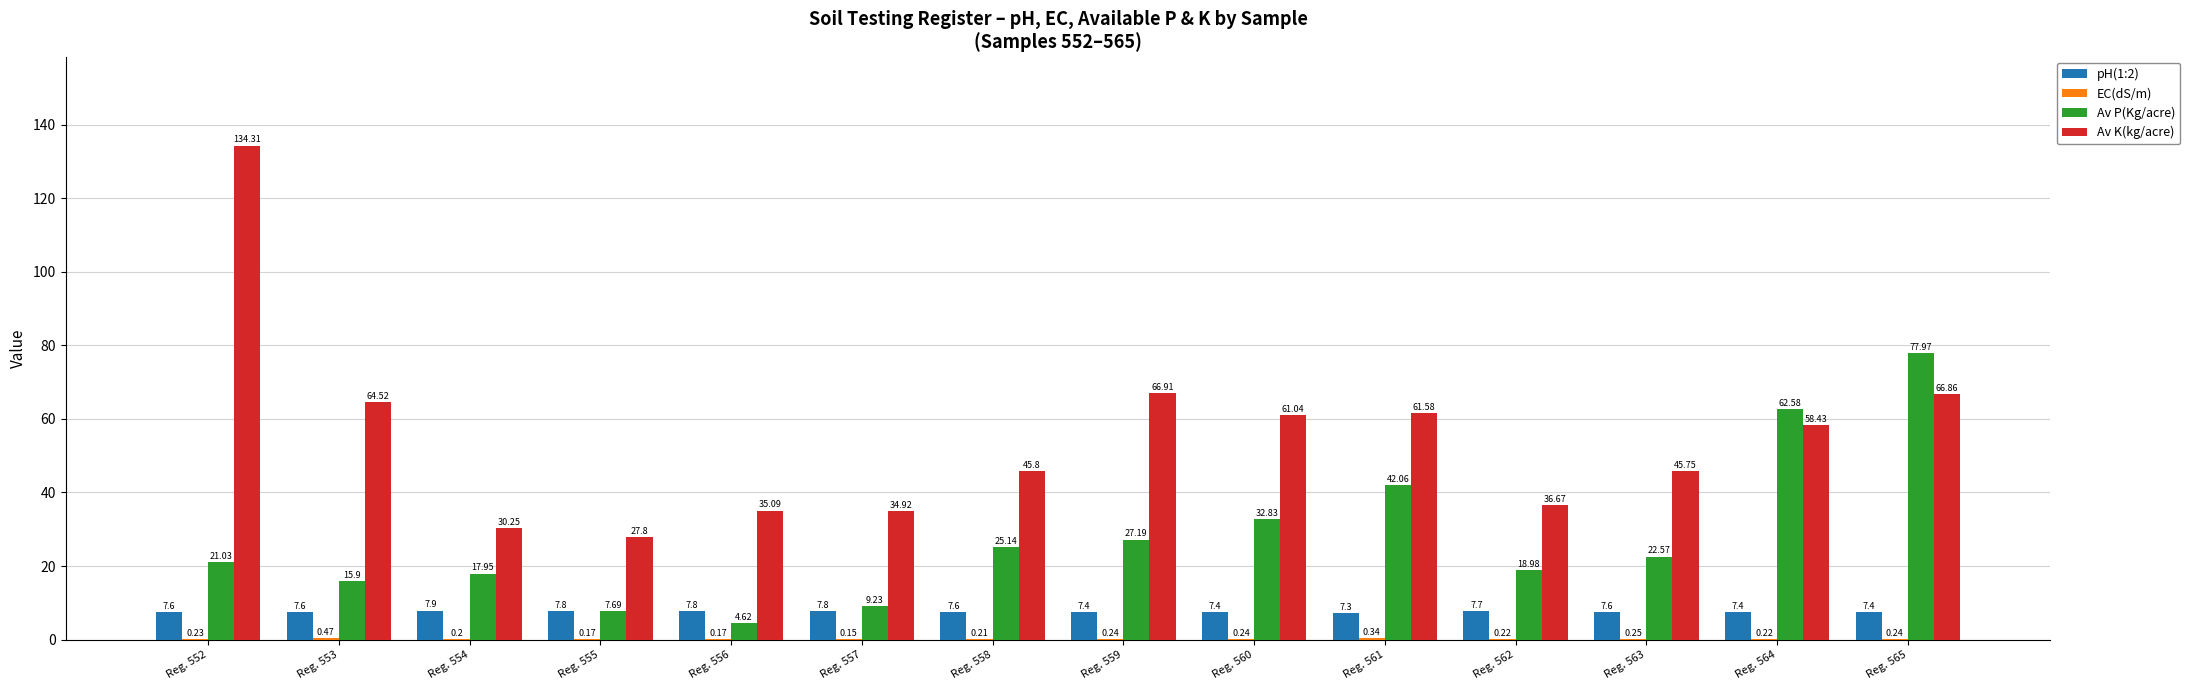

Which series changed the most between Reg. 556 and Reg. 562?

Av P(Kg/acre)